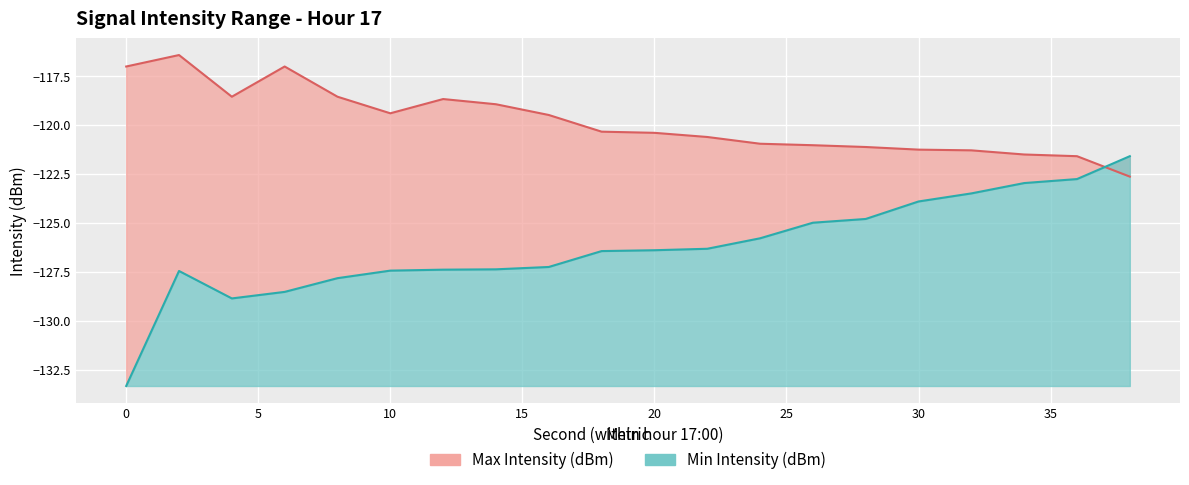

Reading left to right, list all the values displayed in this chart.

Max Intensity (dBm): 0=-117.0	2=-116.4	4=-118.5	6=-117.0	8=-118.5	10=-119.4	12=-118.7	14=-118.9	16=-119.5	18=-120.3	20=-120.4	22=-120.6	24=-121.0	26=-121.0	28=-121.1	30=-121.3	32=-121.3	34=-121.5	36=-121.6	38=-122.6
Min Intensity (dBm): 0=-133.3	2=-127.5	4=-128.9	6=-128.5	8=-127.8	10=-127.4	12=-127.4	14=-127.4	16=-127.3	18=-126.4	20=-126.4	22=-126.3	24=-125.8	26=-125.0	28=-124.8	30=-123.9	32=-123.5	34=-123.0	36=-122.8	38=-121.6